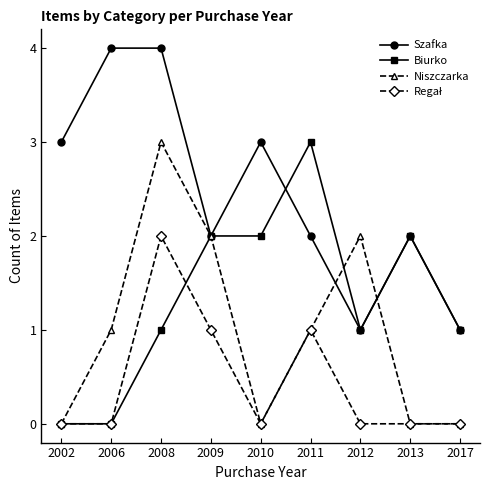

How many categories are shown in the chart?

9